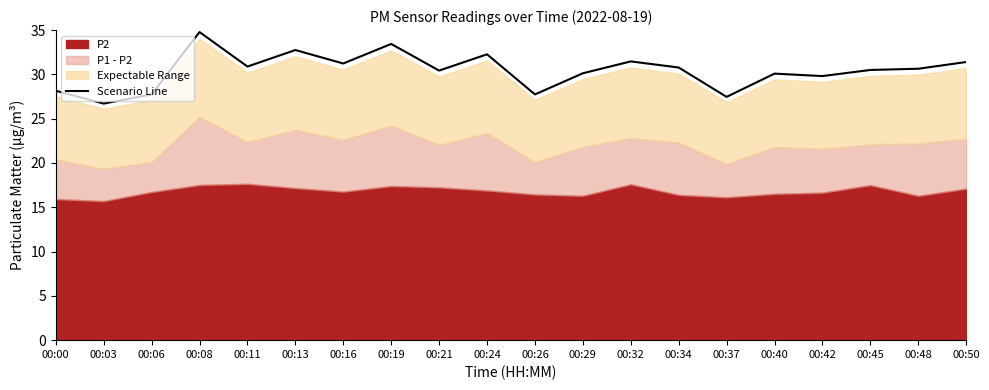

Which has a higher value, 00:11 or 00:08?

00:08